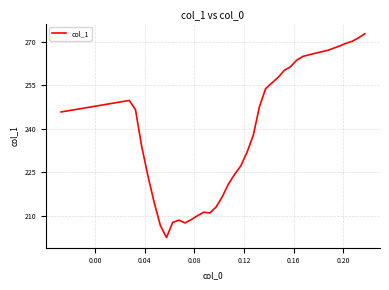

What is the difference between the second highest and minimum values?

68.9